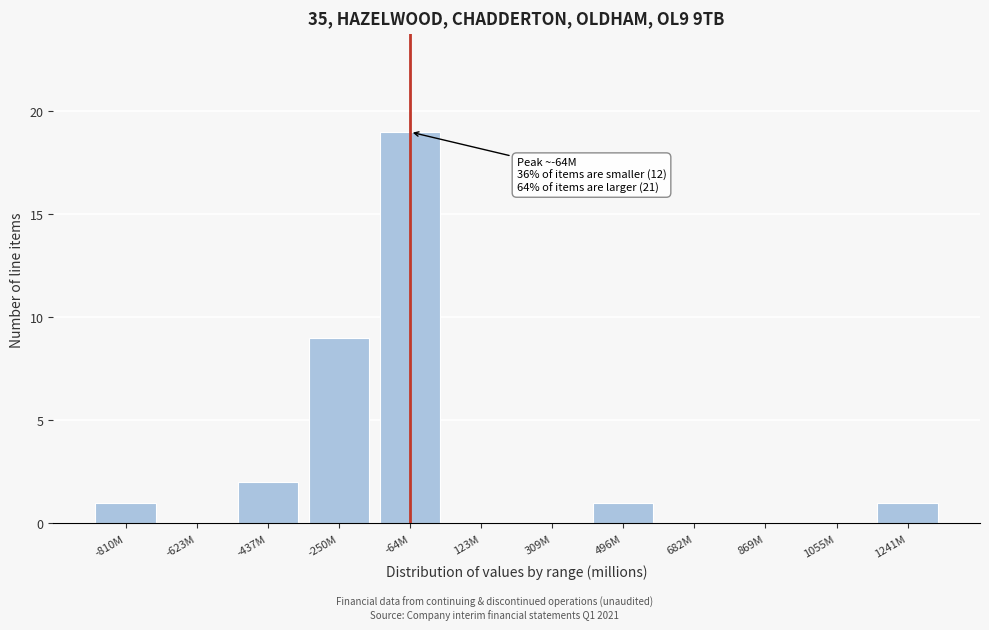

Reading left to right, transcribe all the data shown in this chart.

-810M=1	-623M=0	-437M=2	-250M=9	-64M=19	123M=0	309M=0	496M=1	682M=0	869M=0	1055M=0	1241M=1